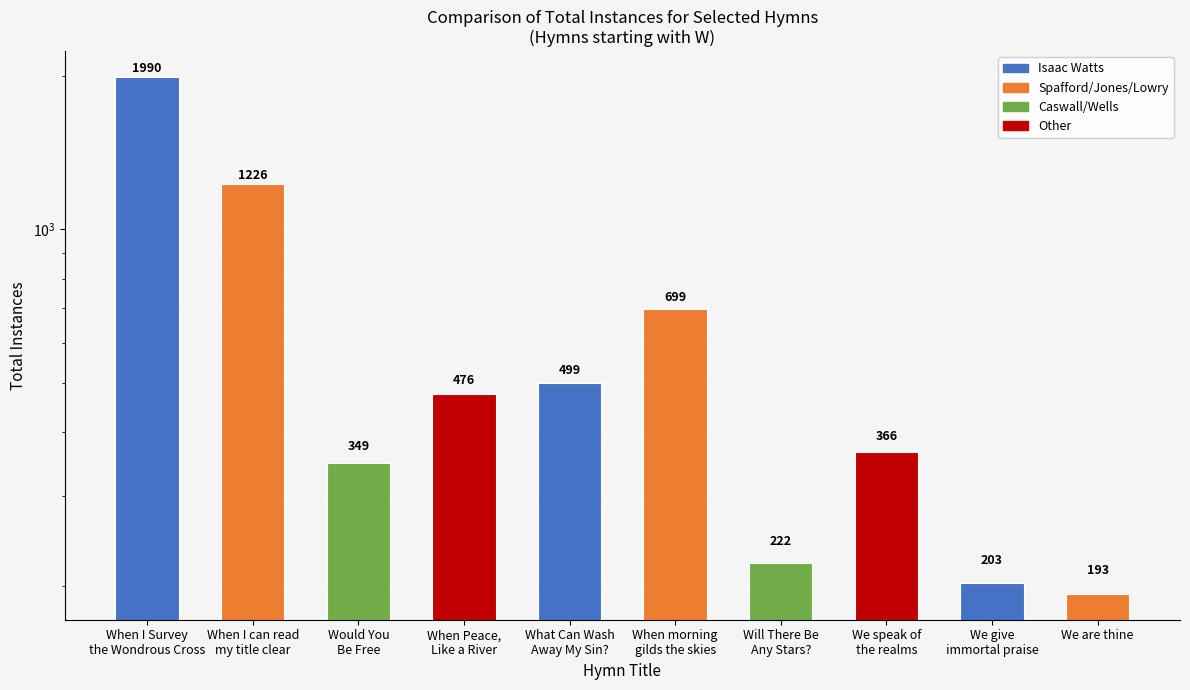

Reading right to left, extract all data points from this chart.

We are thine=193	We give
immortal praise=203	We speak of
the realms=366	Will There Be
Any Stars?=222	When morning
gilds the skies=699	What Can Wash
Away My Sin?=499	When Peace,
Like a River=476	Would You
Be Free=349	When I can read
my title clear=1226	When I Survey
the Wondrous Cross=1990